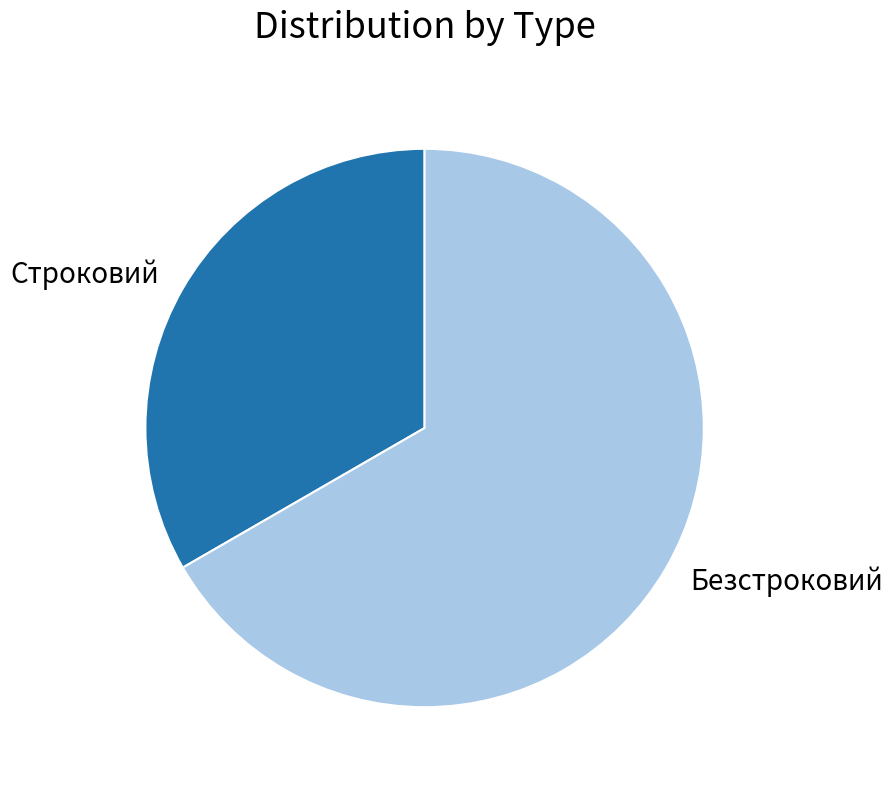

Is it true that Строковий is 33% of the pie?

True